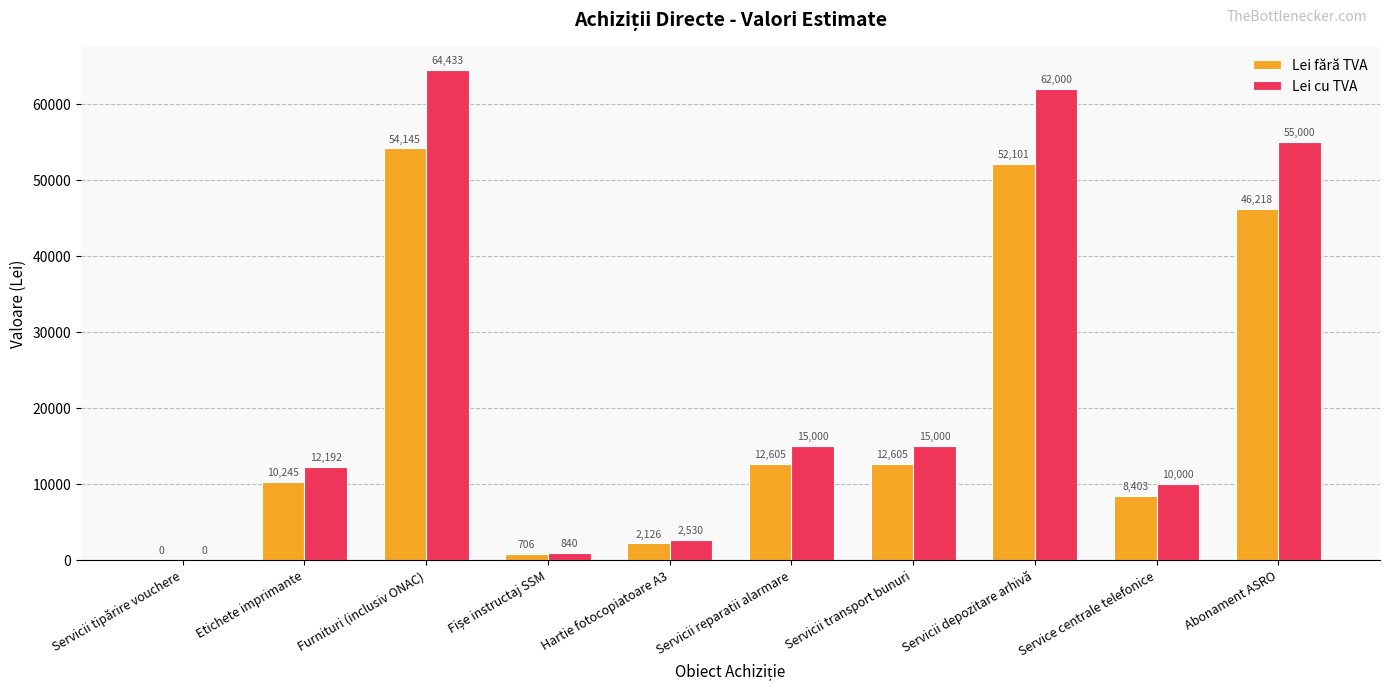

True or false: Lei cu TVA has a value of 0.0 at Servicii tipărire vouchere.

True